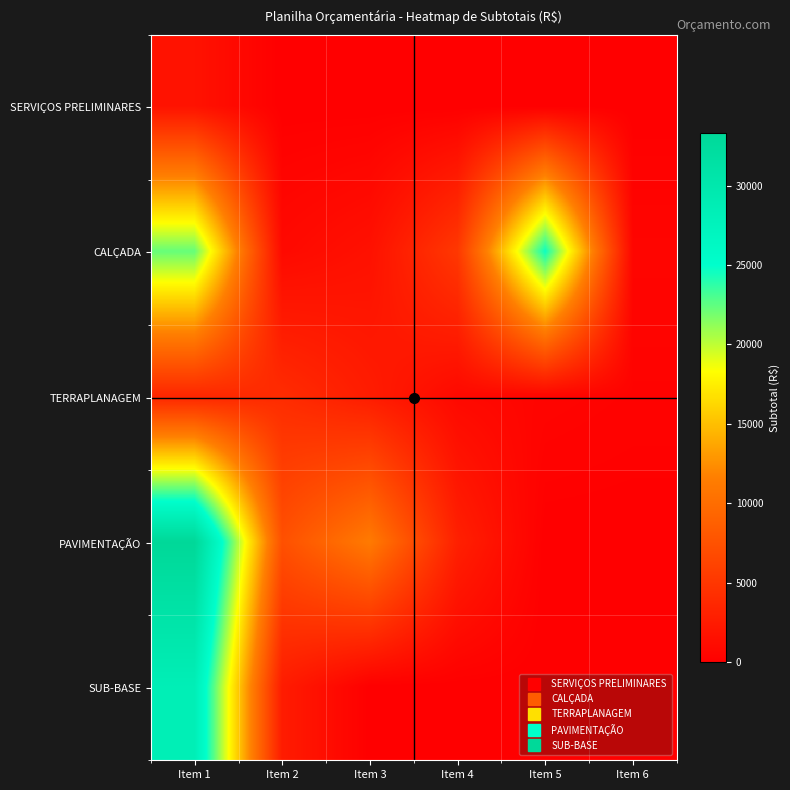

Between Item 4 and Item 5, which is larger?

Item 4